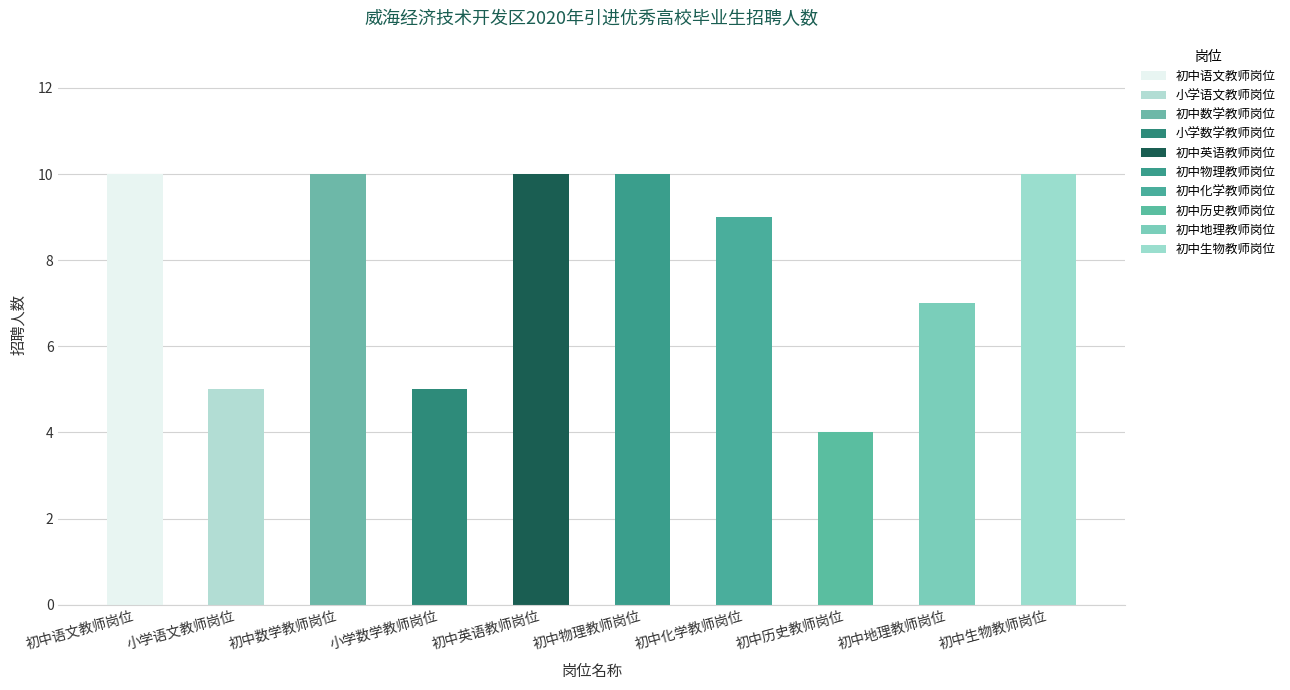

Reading left to right, extract all data points from this chart.

初中语文教师岗位=10	小学语文教师岗位=5	初中数学教师岗位=10	小学数学教师岗位=5	初中英语教师岗位=10	初中物理教师岗位=10	初中化学教师岗位=9	初中历史教师岗位=4	初中地理教师岗位=7	初中生物教师岗位=10